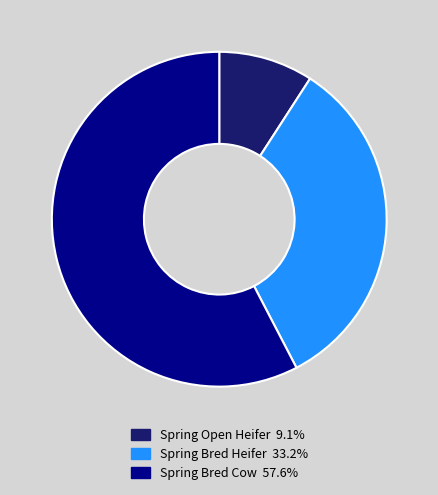

Is there a majority slice in this chart?

Yes